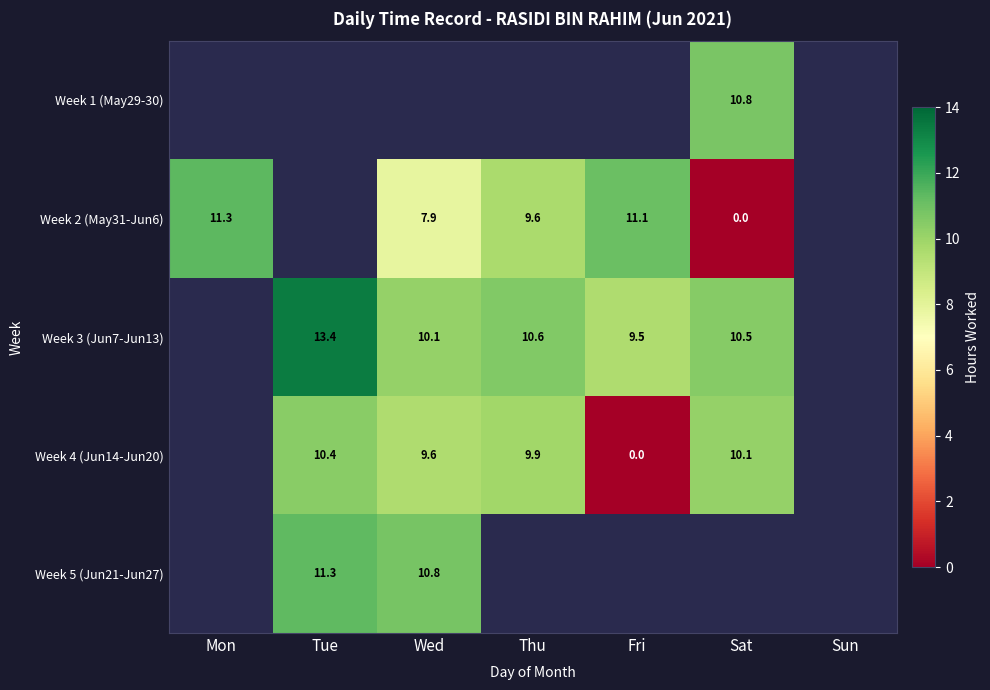

Is the value of Week 4 (Jun14-Jun20) at Sat greater than the value of Week 3 (Jun7-Jun13) at Fri?

Yes